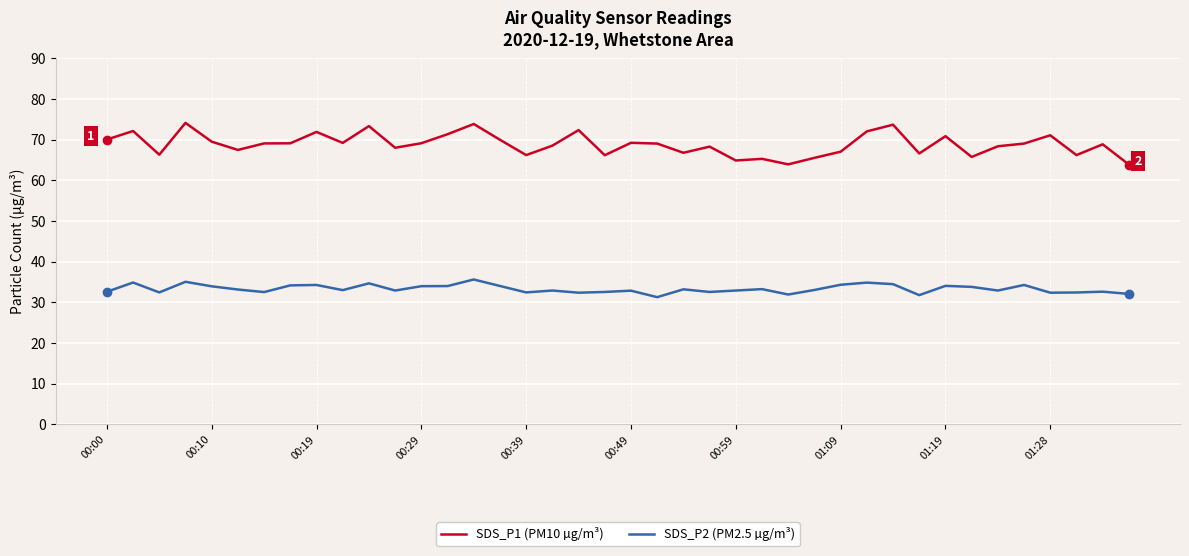

What is the greatest value displayed?

74.1